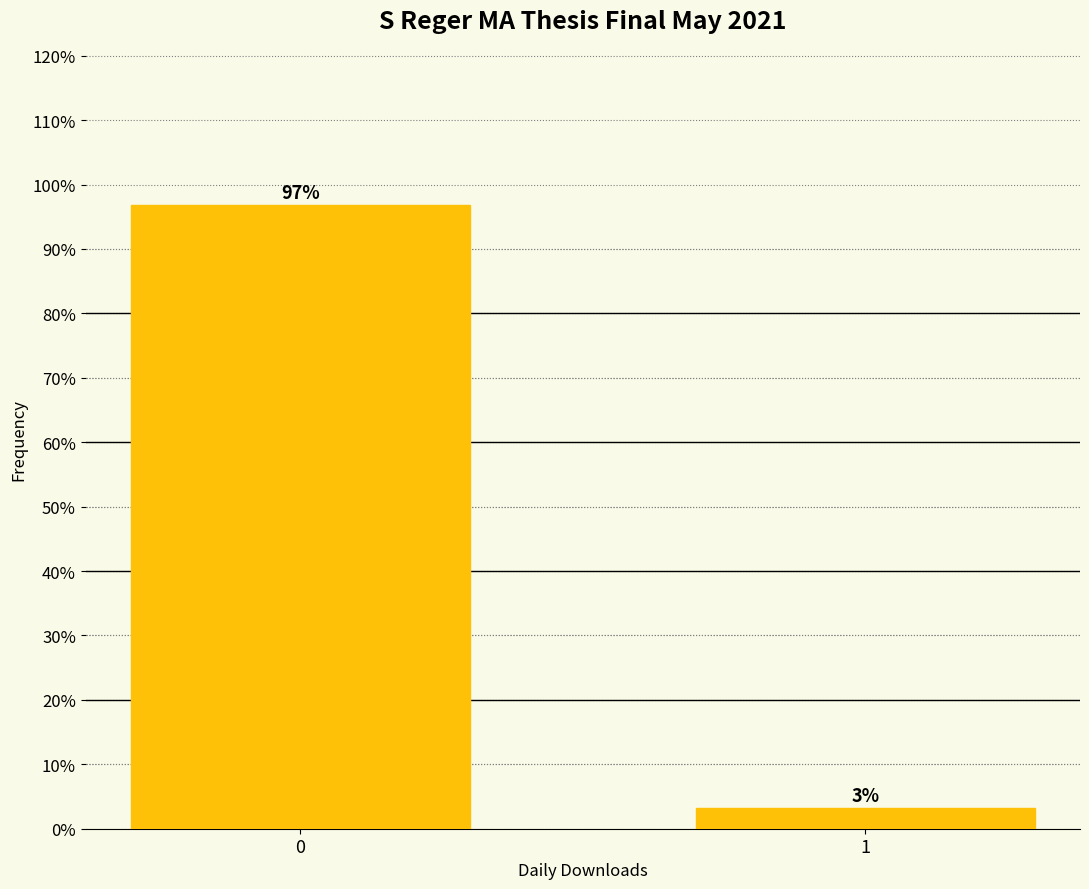

What is the greatest value displayed?

96.9